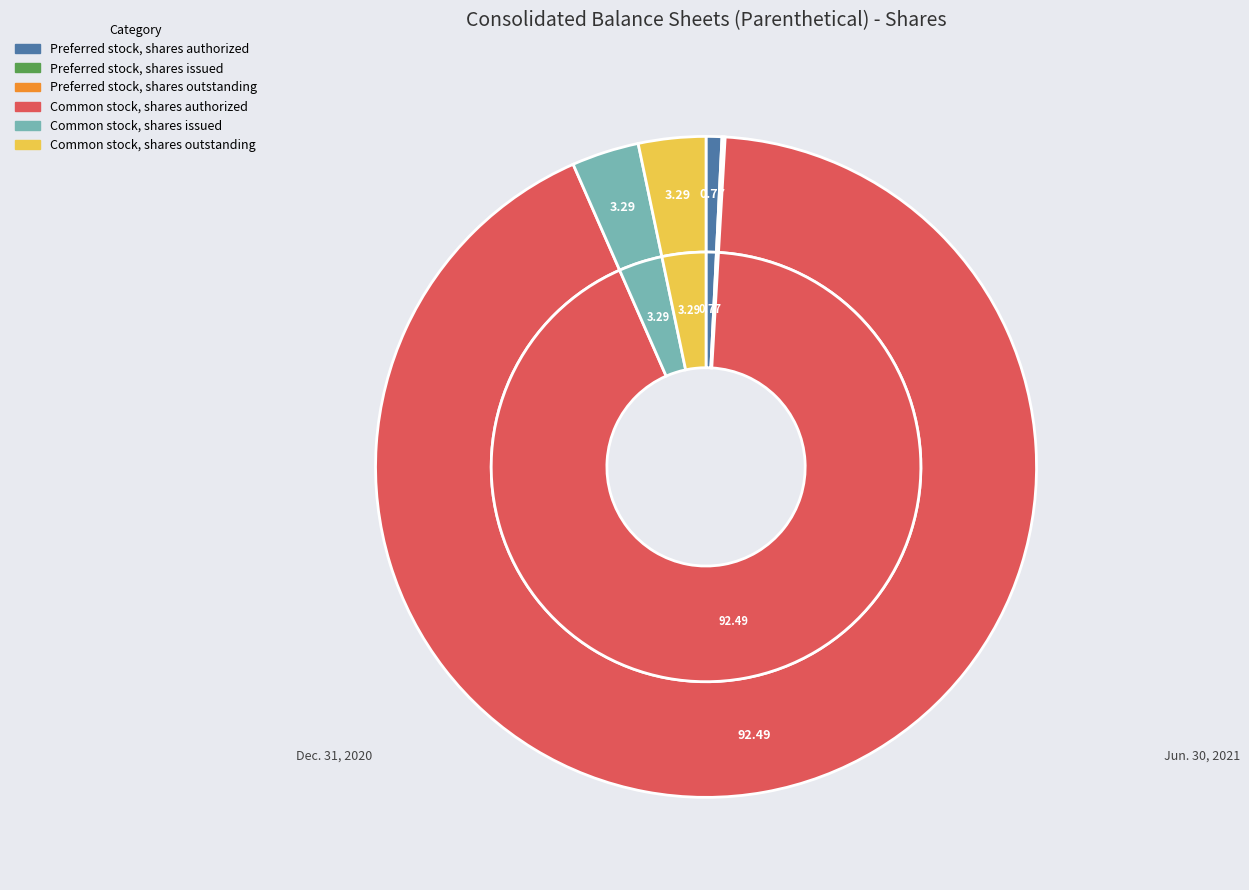

Which category has the biggest portion of the pie?

Common stock, shares authorized